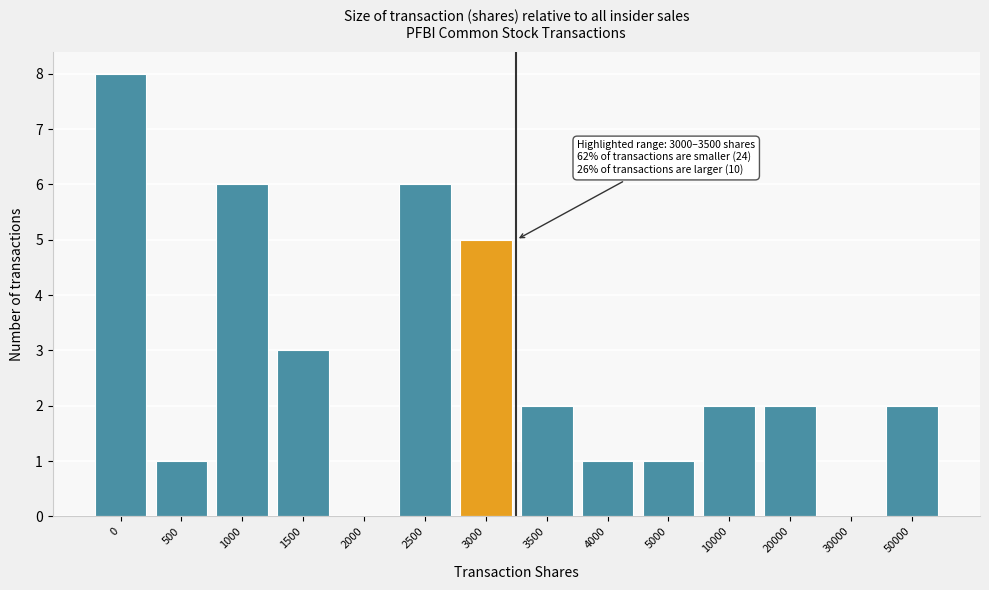

Reading left to right, what are all the values shown in this chart?

0=8	500=1	1000=6	1500=3	2000=0	2500=6	3000=5	3500=2	4000=1	5000=1	10000=2	20000=2	30000=0	50000=2